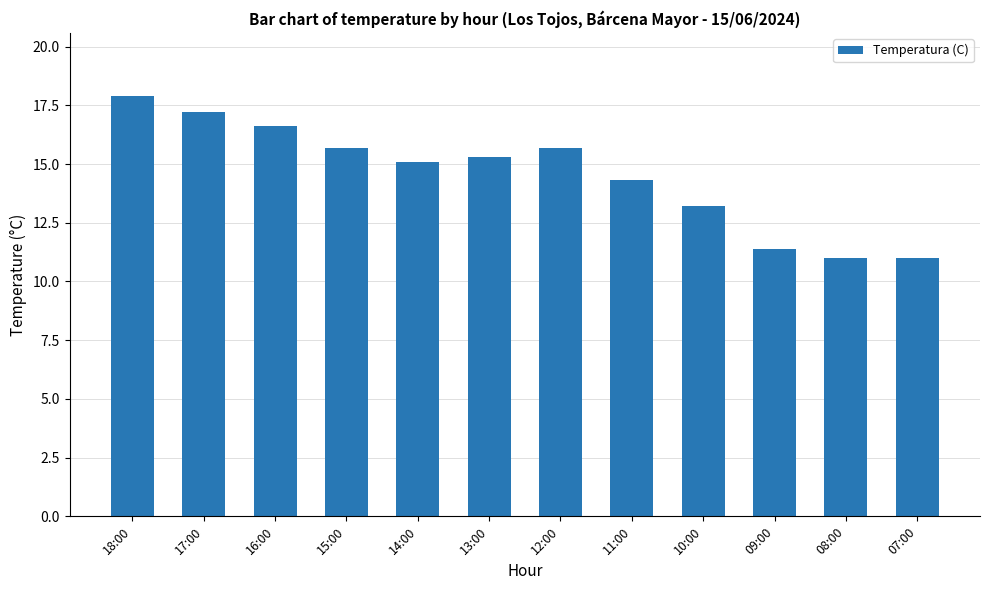

The value at 16:00 is 10.1. True or false?

False